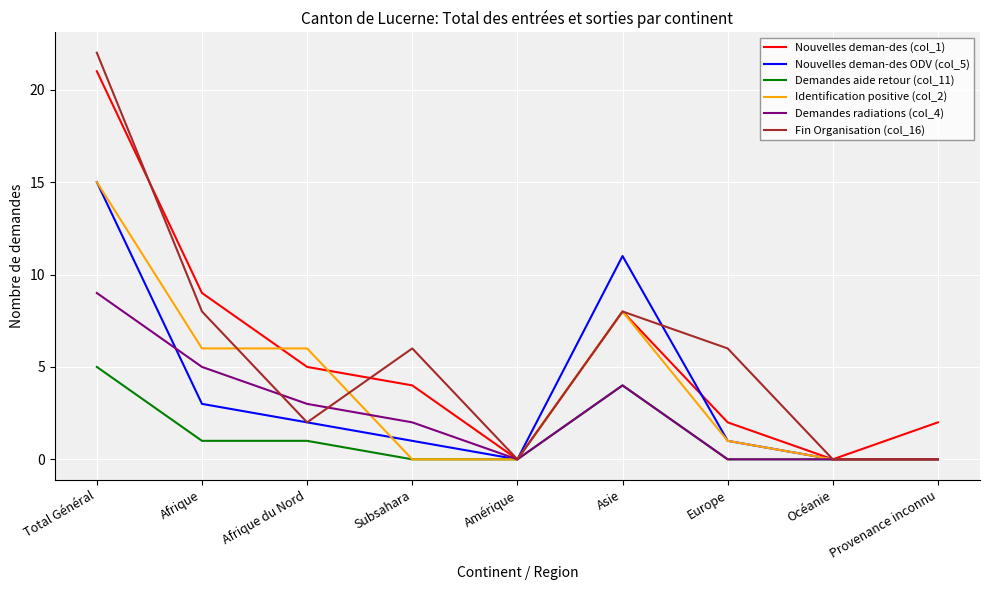

Between which two adjacent categories do Demandes radiations (col_4) and Nouvelles deman-des ODV (col_5) first intersect?

Total Général and Afrique